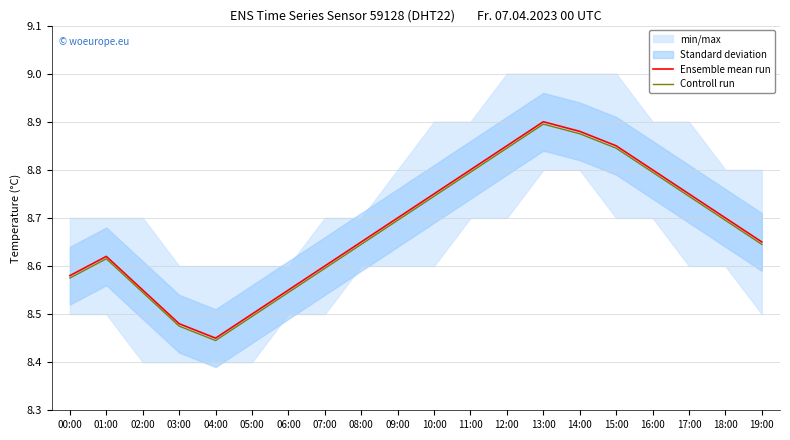

What position from the left is 03:00?

4